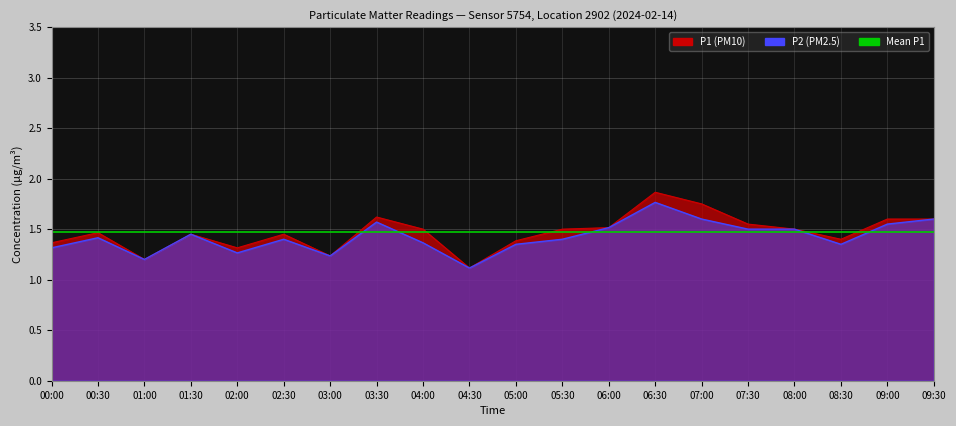

What is the minimum value for P2?

1.1